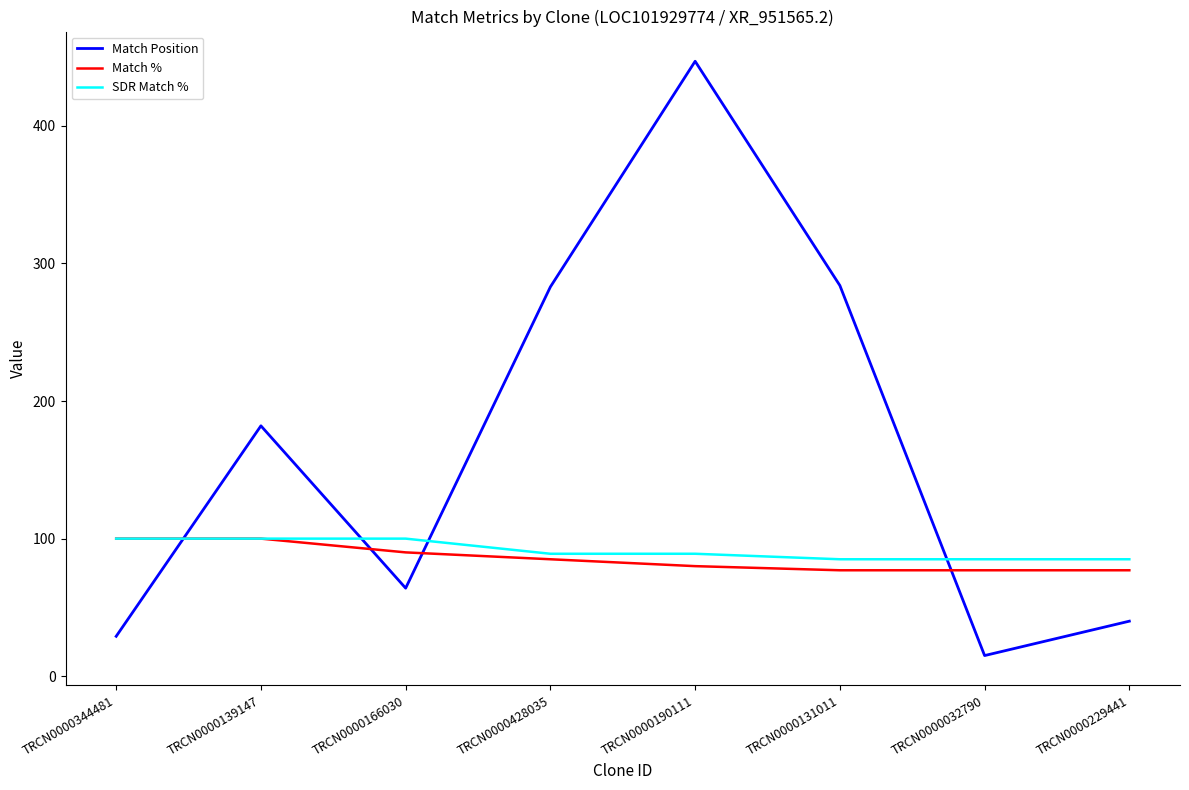

What is the total value across all series at TRCN0000229441?

202